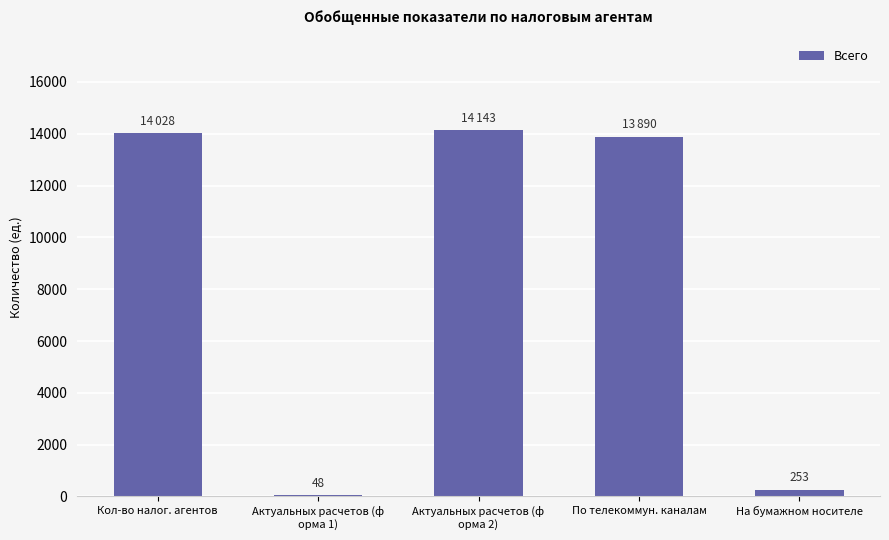

What is the sum of all values?

42362